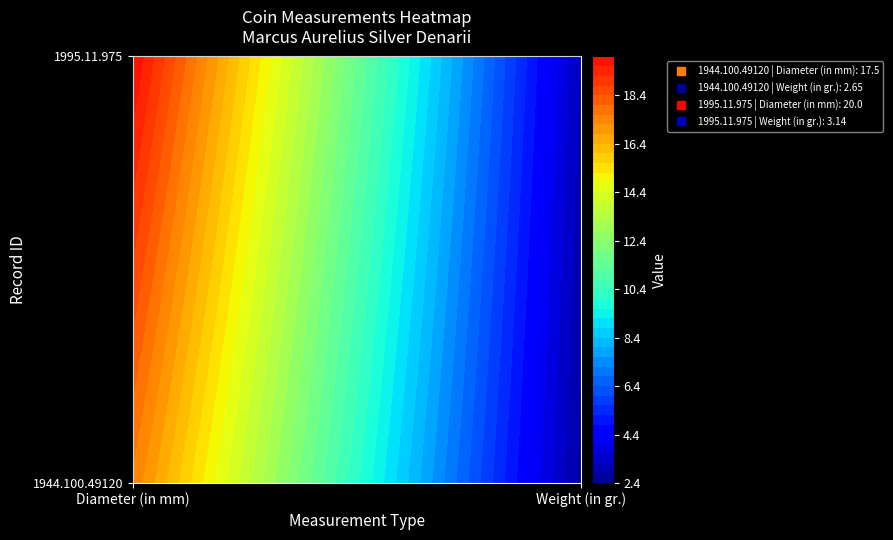

List the series in order of their peak value, lowest first.

1944.100.49120, 1995.11.975